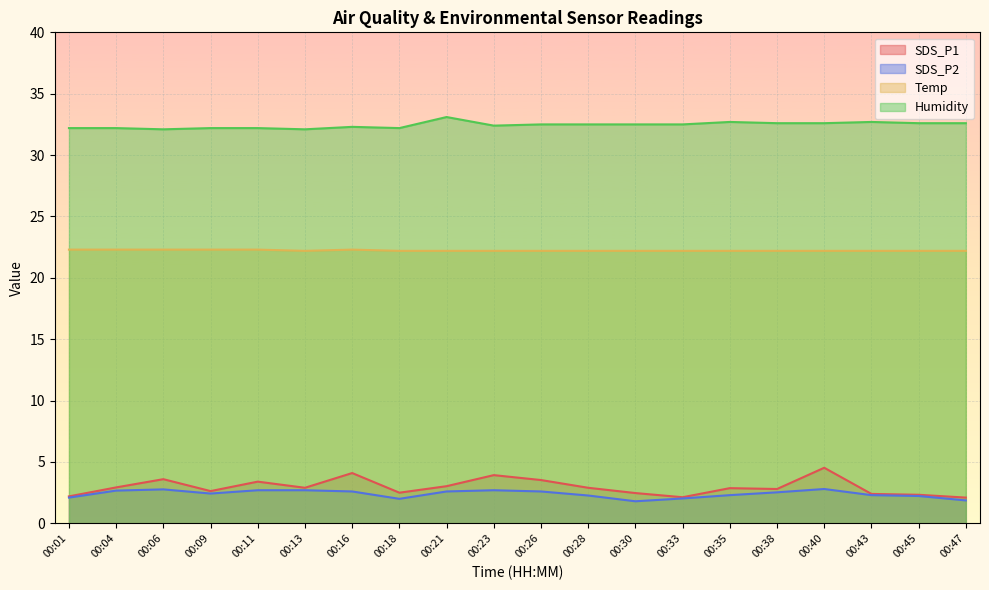

True or false: Humidity and SDS_P2 cross at least once.

False